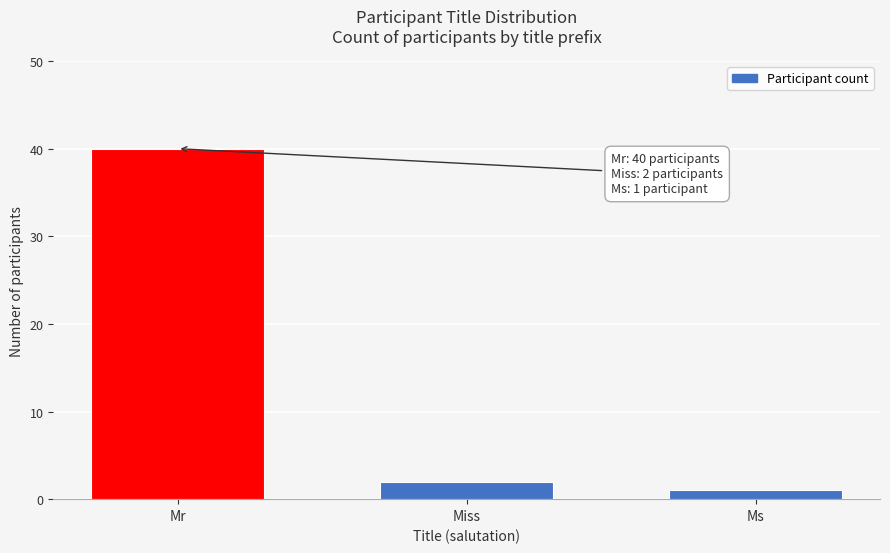

Reading left to right, extract all data points from this chart.

Mr=40	Miss=2	Ms=1